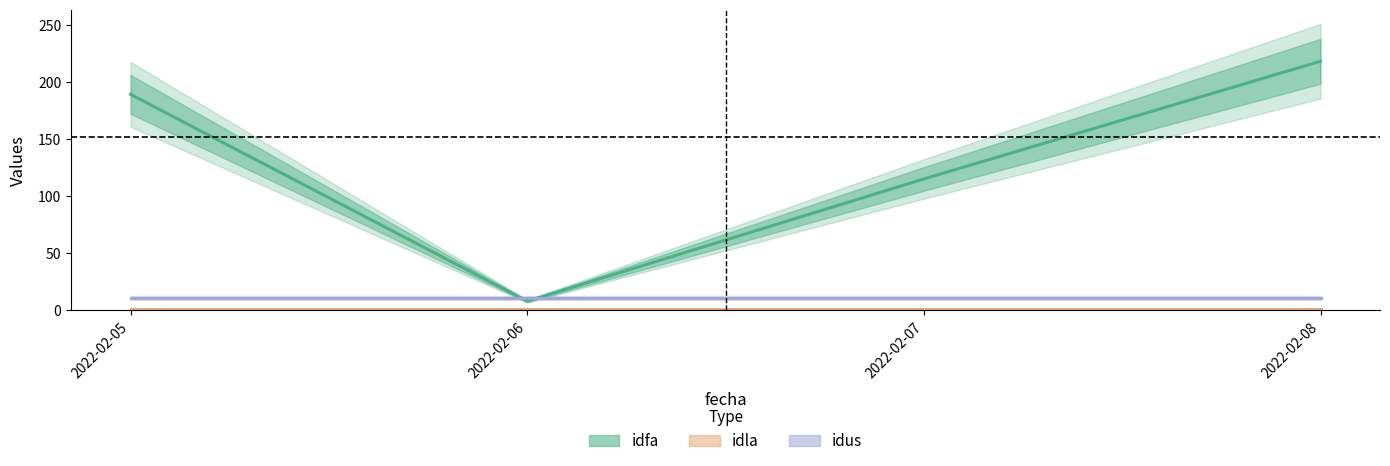

Reading left to right, what are all the values shown in this chart?

idfa: 189	8	115	218
idla: 1	1	1	1
idus: 11	11	11	11